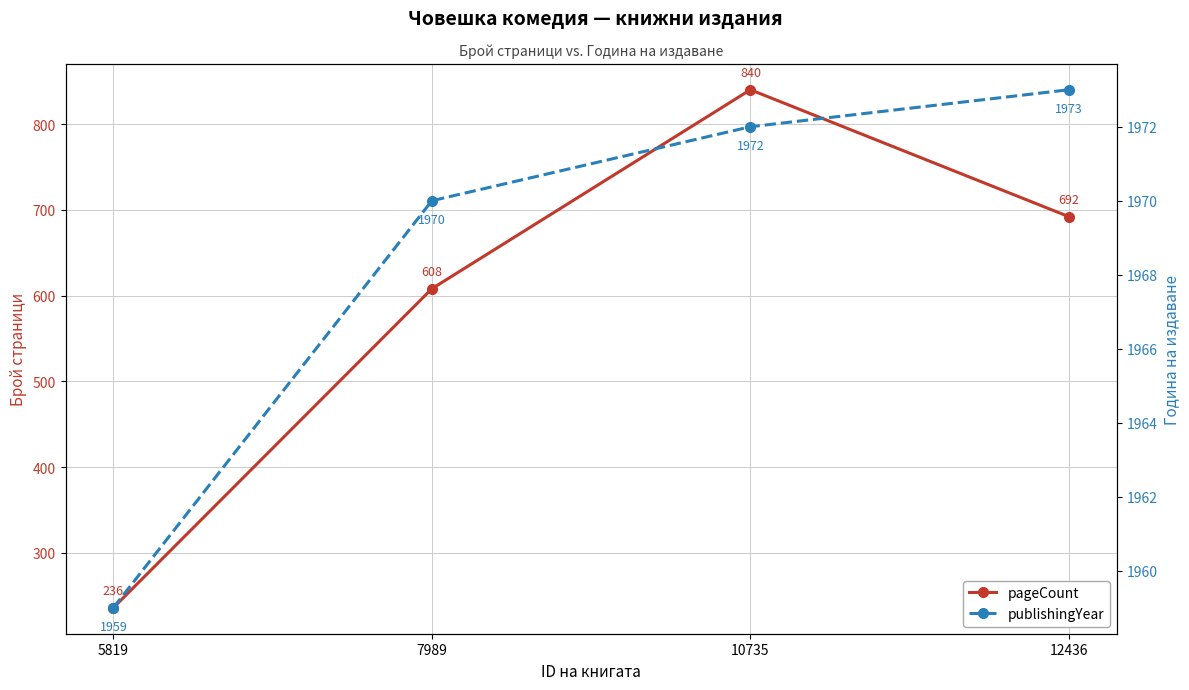

Between 5819 and 7989, which series saw the biggest shift?

pageCount